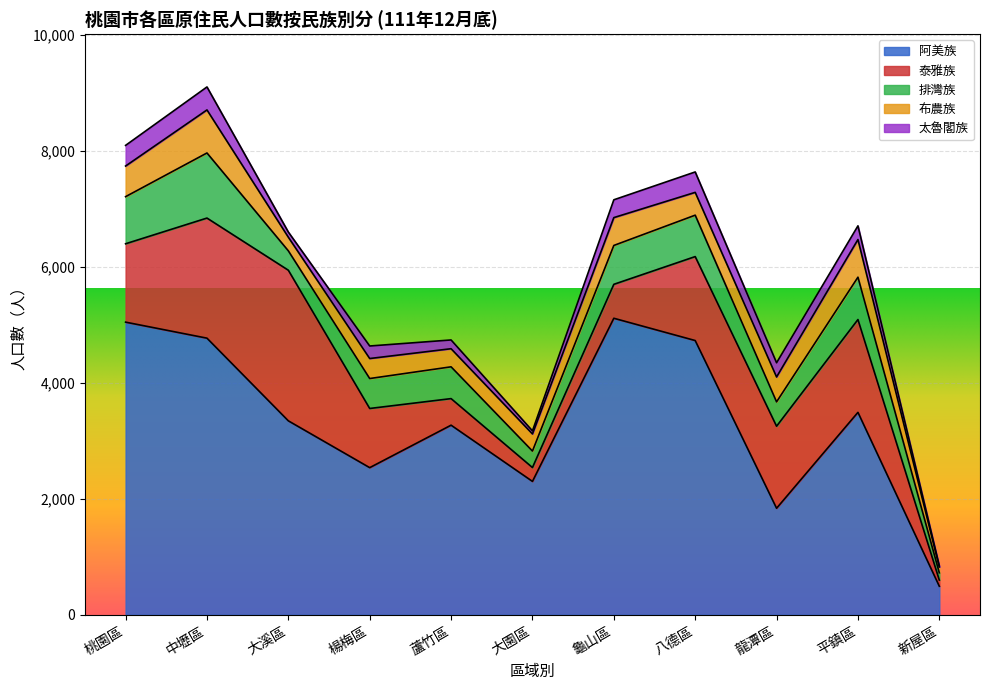

Which series changed the most between 大園區 and 新屋區?

阿美族